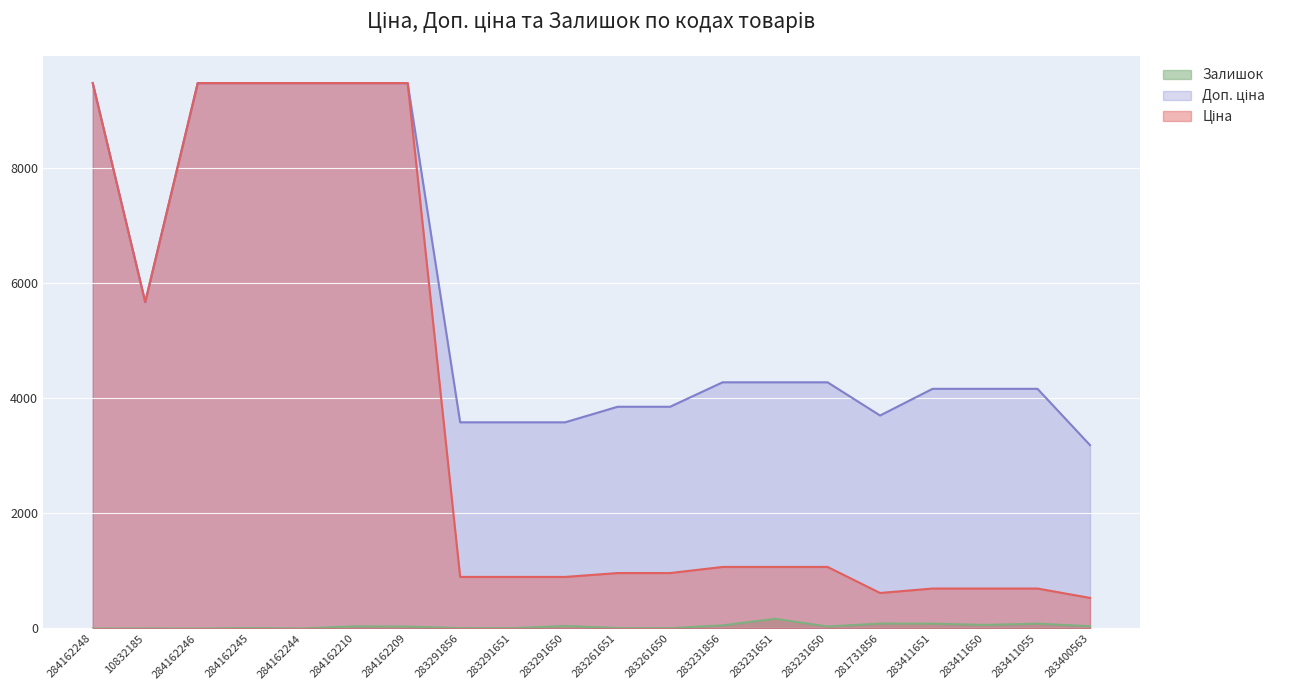

Which series has the largest total across all categories?

Доп. ціна